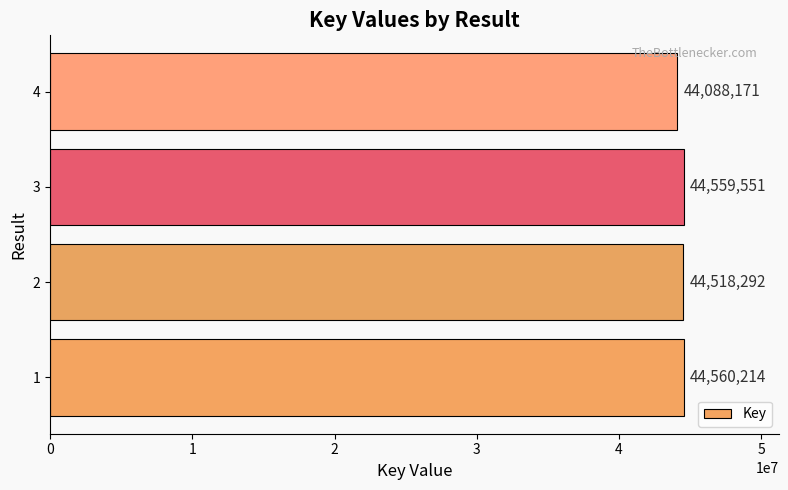

The value at 1 is 30193541. True or false?

False